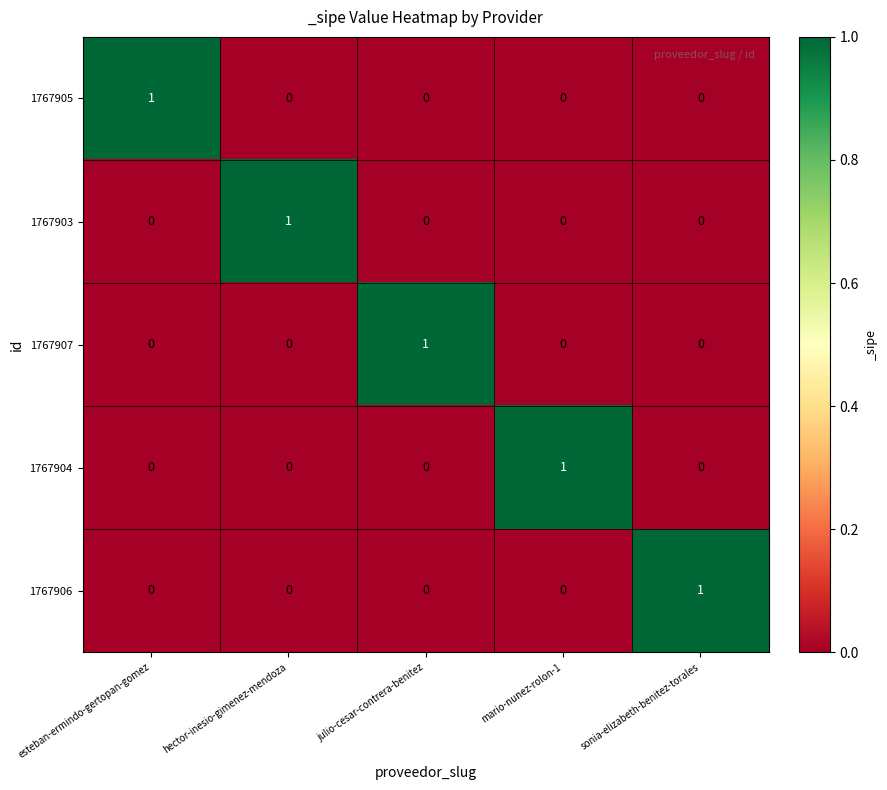

How many series are shown in this chart?

5